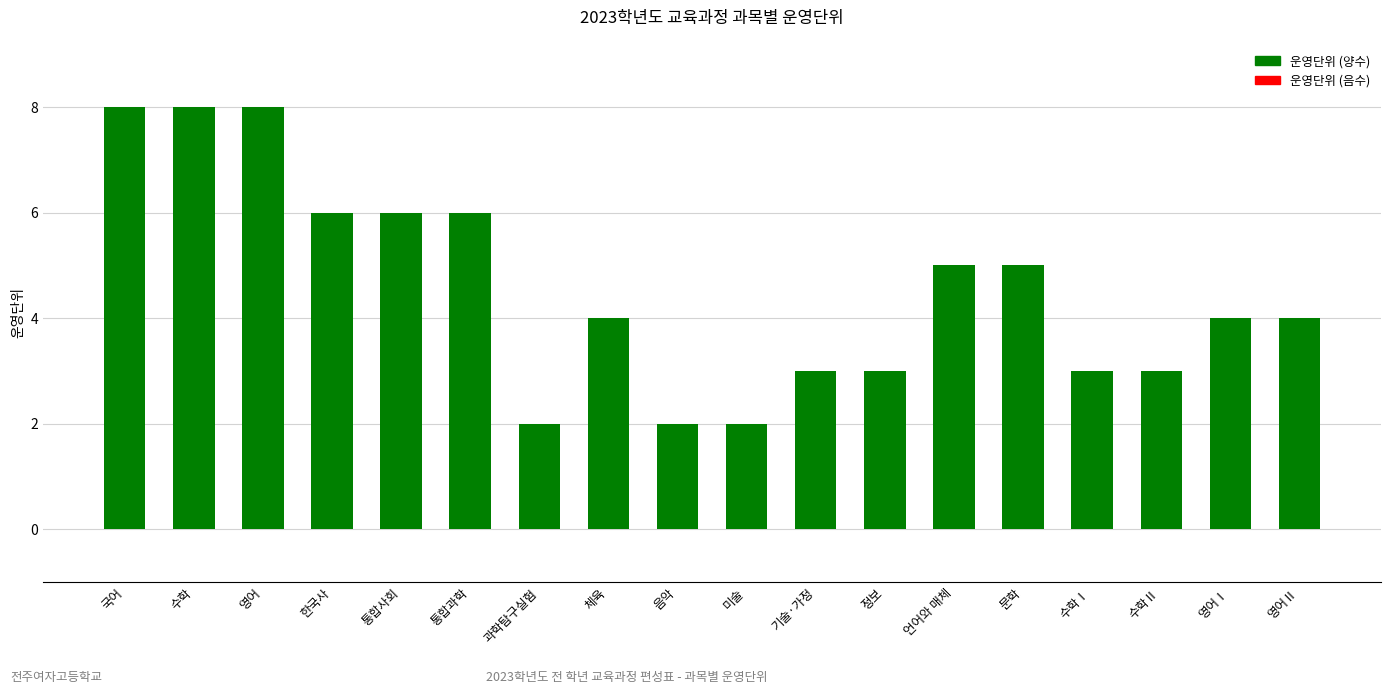

Reading left to right, what are all the values shown in this chart?

8	8	8	6	6	6	2	4	2	2	3	3	5	5	3	3	4	4